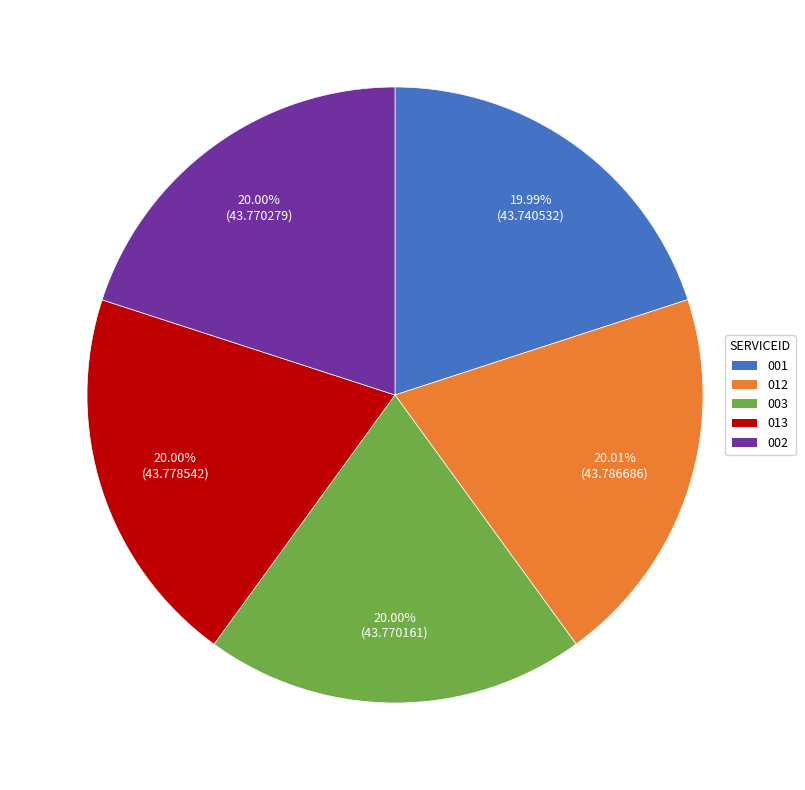

Does any single category account for the majority?

No